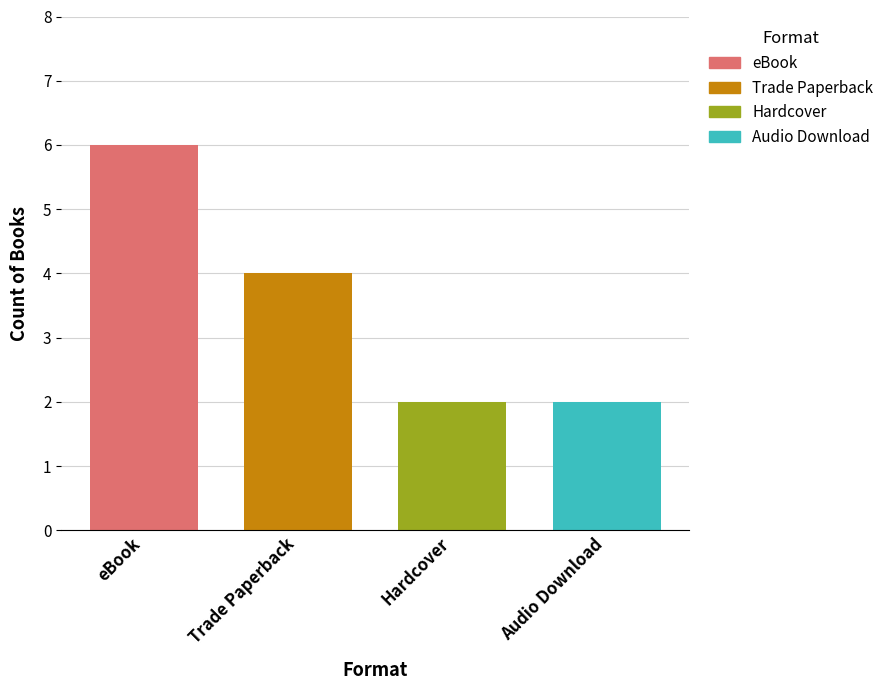

Which series has the largest range (max minus min)?

eBook